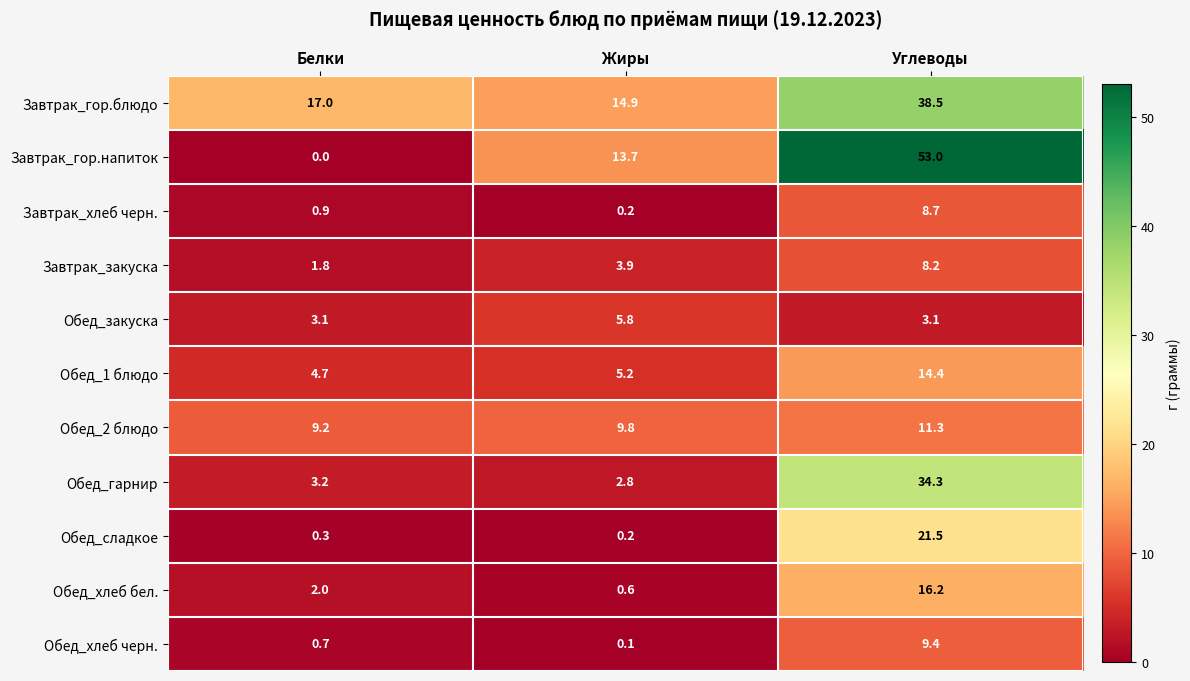

What is the maximum value shown in the chart?

53.0